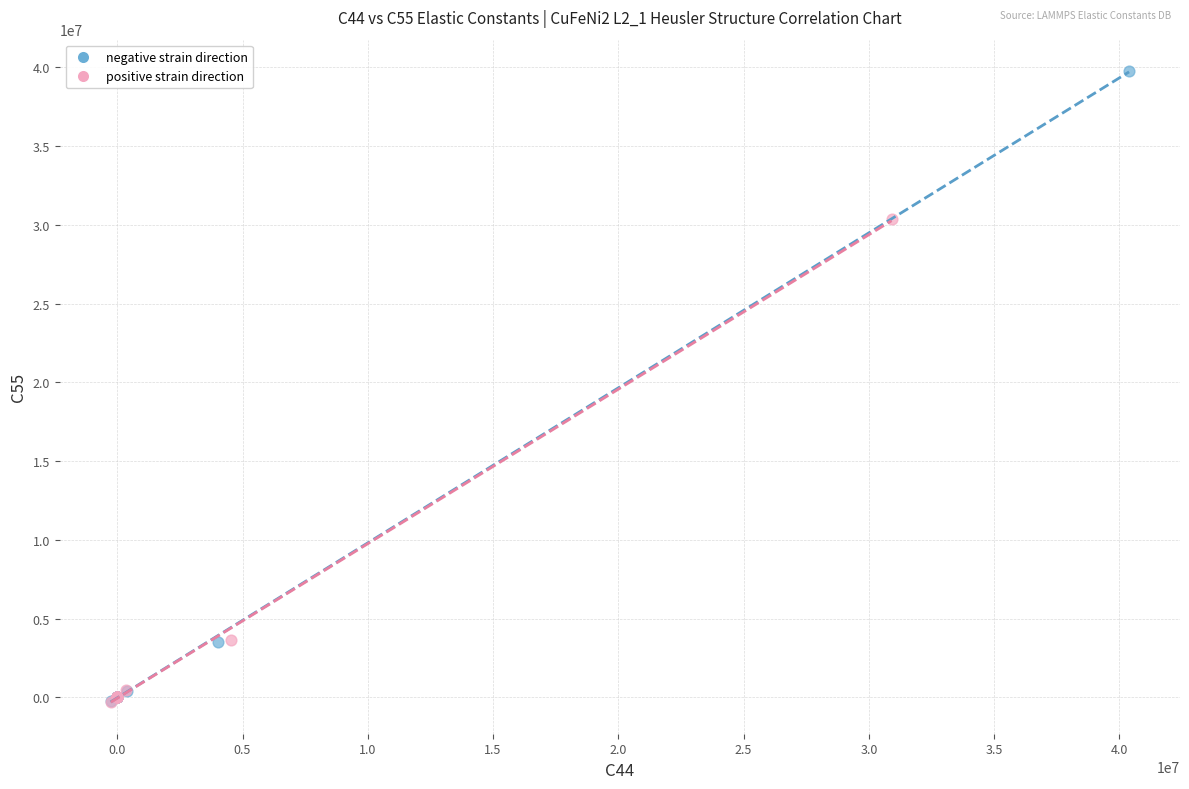

Which series has the widest spread of Y values?

negative strain direction